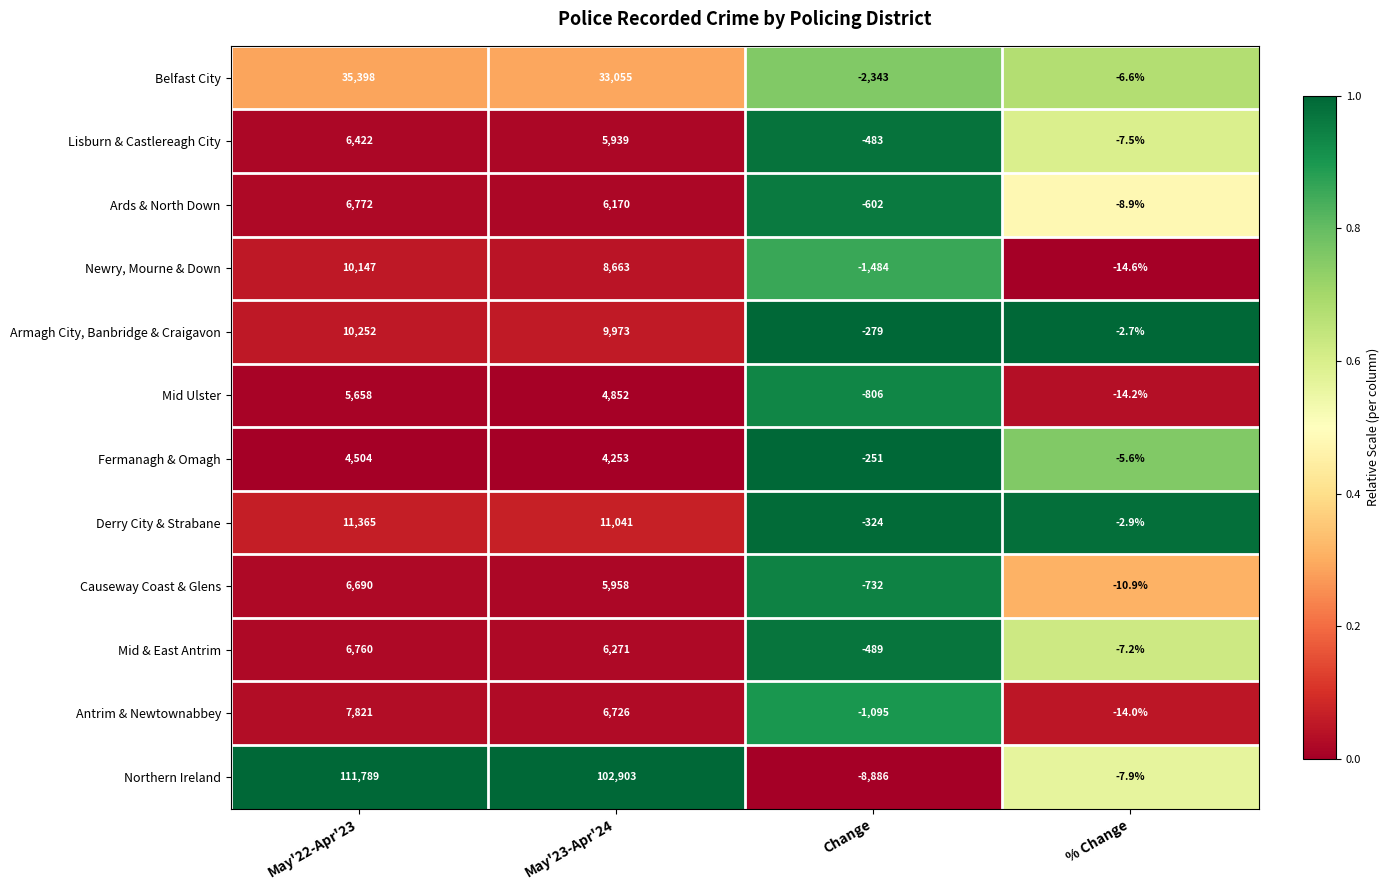

What is the difference between the maximum and minimum values in the Northern Ireland series?

120675.0